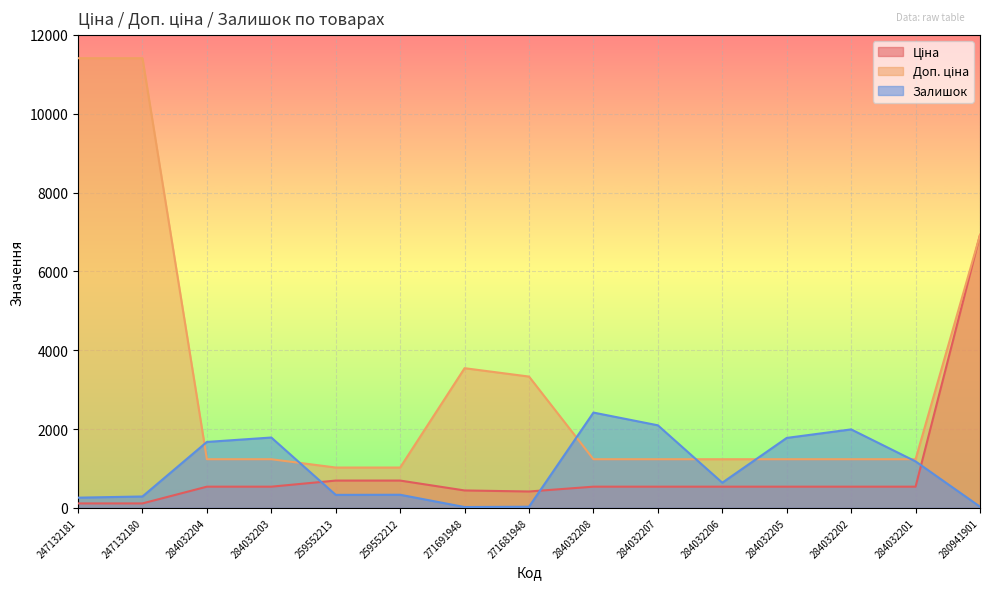

Reading left to right, extract all data points from this chart.

Ціна: 114.1	114.1	539.0	539.0	693.7	693.7	443.1	416.6	539.0	539.0	539.0	539.0	539.0	539.0	6925.7
Доп. ціна: 11410.0	11410.0	1235.4	1235.4	1024.6	1024.6	3545.0	3332.5	1235.4	1235.4	1235.4	1235.4	1235.4	1235.4	6925.7
Залишок: 260.0	290.0	1674.0	1786.0	331.0	334.0	22.0	30.0	2419.0	2096.0	640.0	1776.0	1992.0	1180.0	31.0